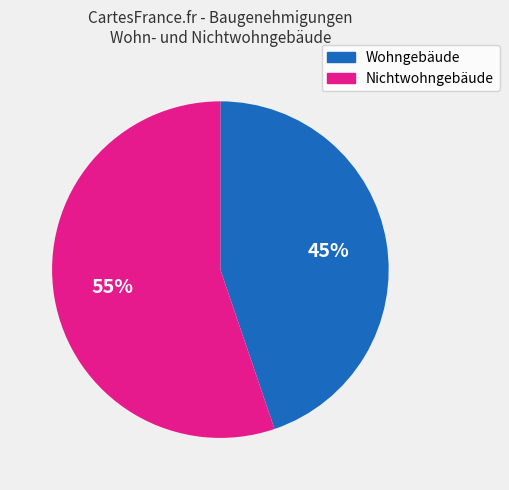

Which slice is the smallest?

Wohngebäude